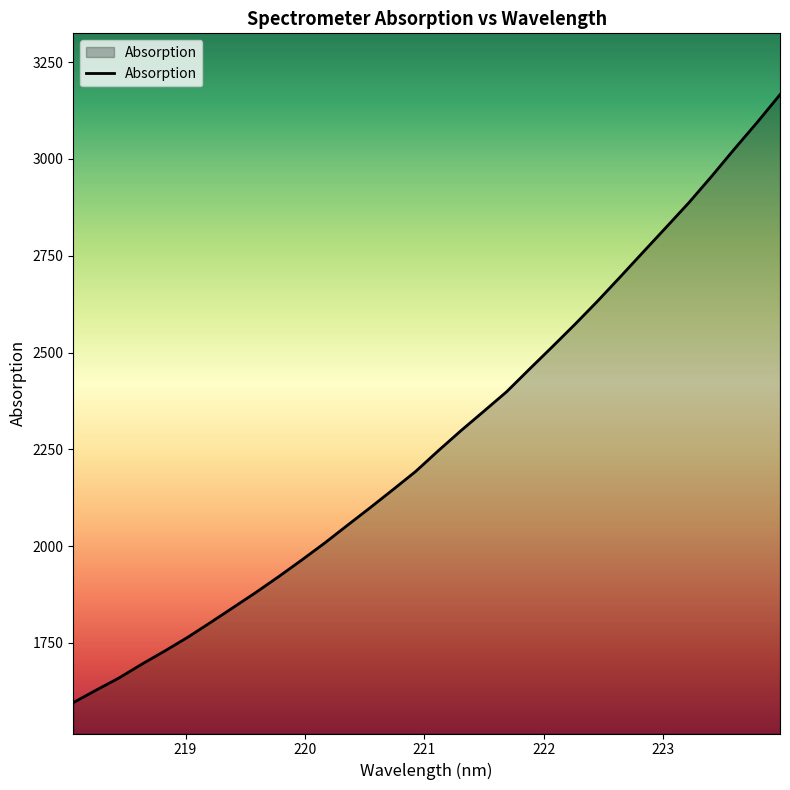

Reading right to left, transcribe all the data shown in this chart.

3166.1	3094.6	3025.8	2955.3	2887.1	2823.4	2759.9	2696.2	2633.3	2573.0	2514.6	2457.1	2398.7	2348.3	2298.4	2246.2	2192.4	2145.1	2098.6	2053.0	2007.0	1963.4	1921.0	1880.2	1841.0	1802.1	1763.9	1728.7	1694.8	1659.2	1627.8	1595.6